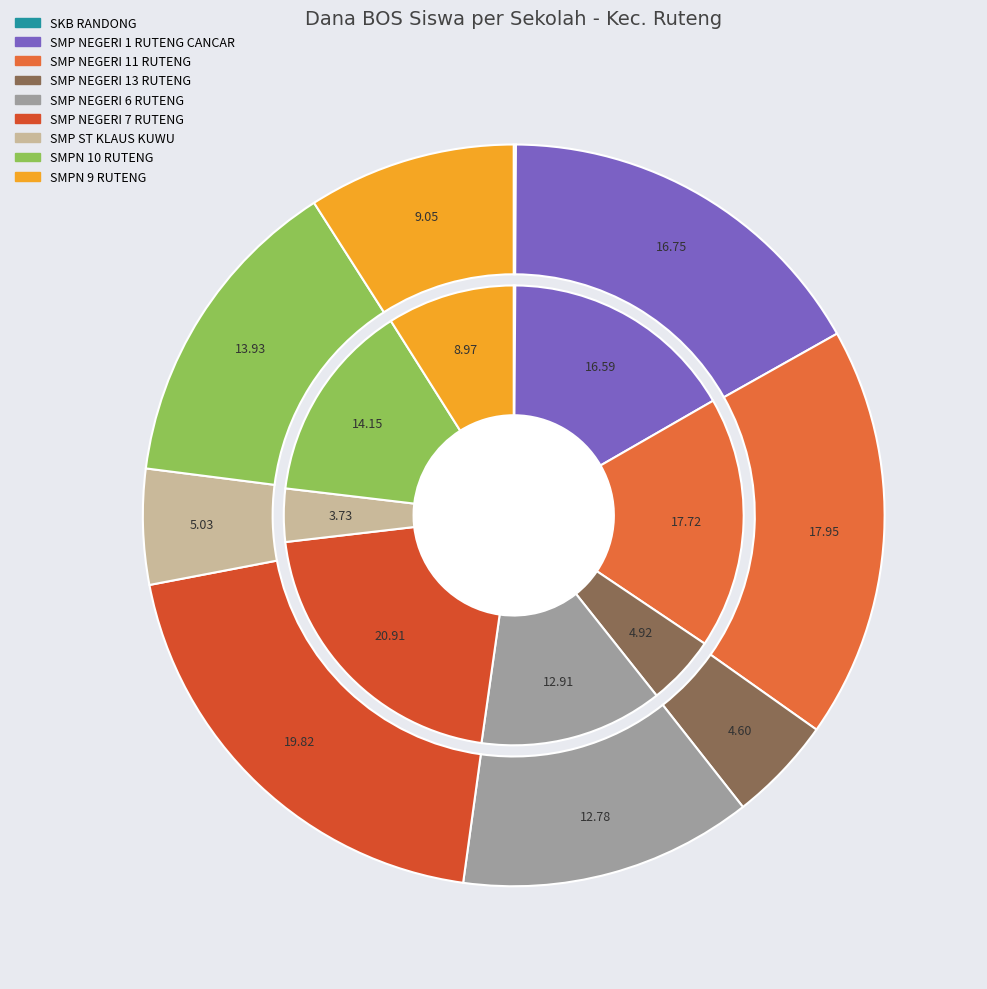

Which slice is the largest?

SMP NEGERI 7 RUTENG